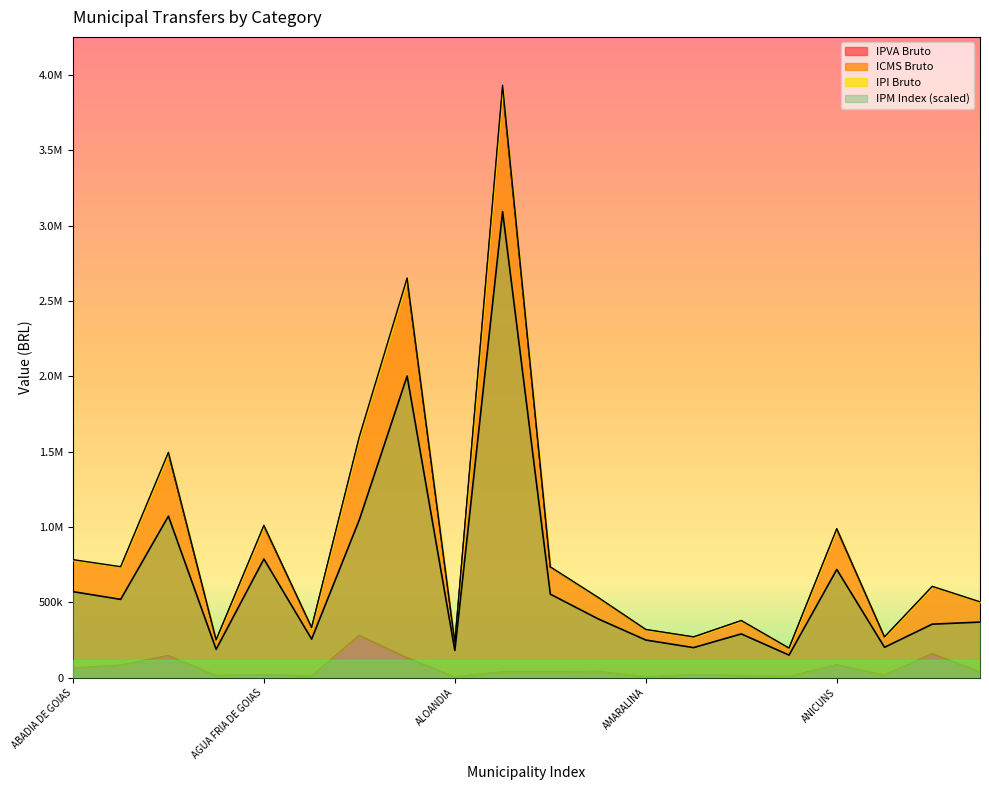

What is the difference between the maximum and minimum values in the IPI Bruto series?

3735910.1